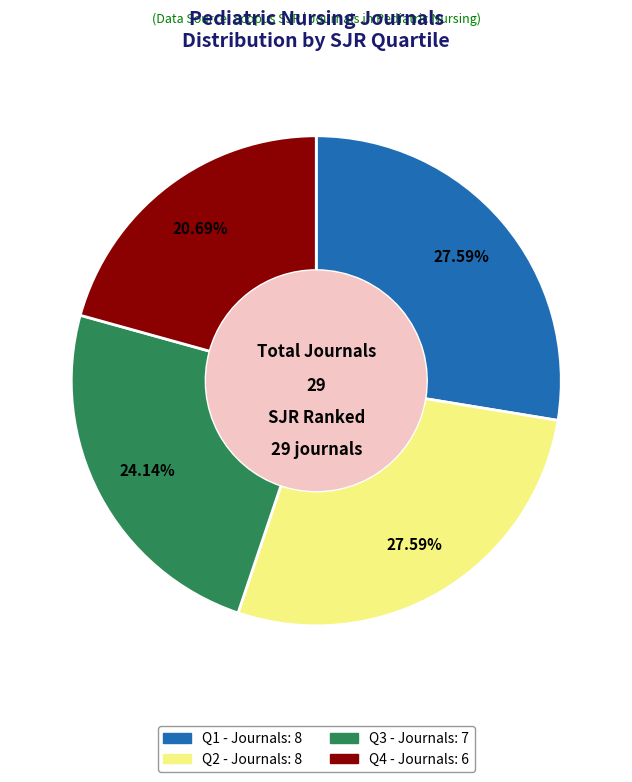

To the nearest percent, what is the average slice percentage?

25%